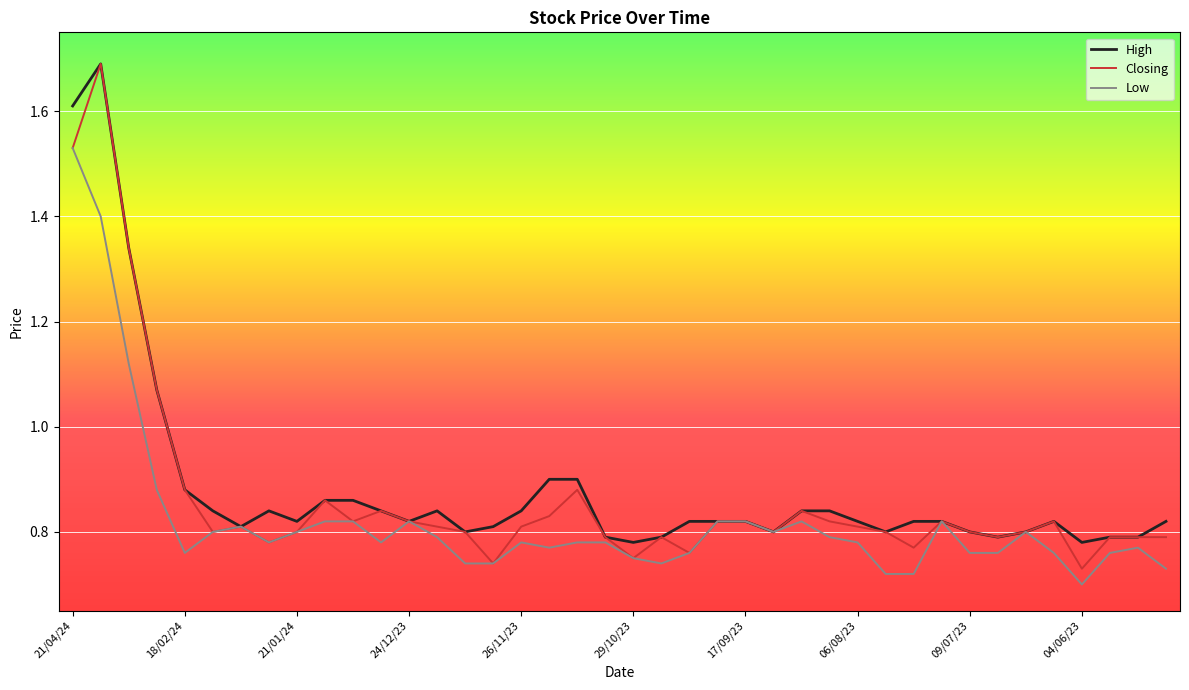

What is the greatest value displayed?

1.7